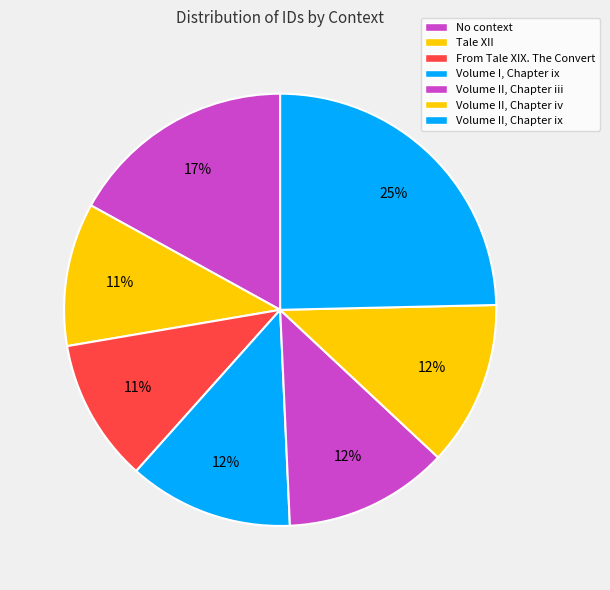

The Volume II, Chapter iv slice represents 12% of the pie. True or false?

True